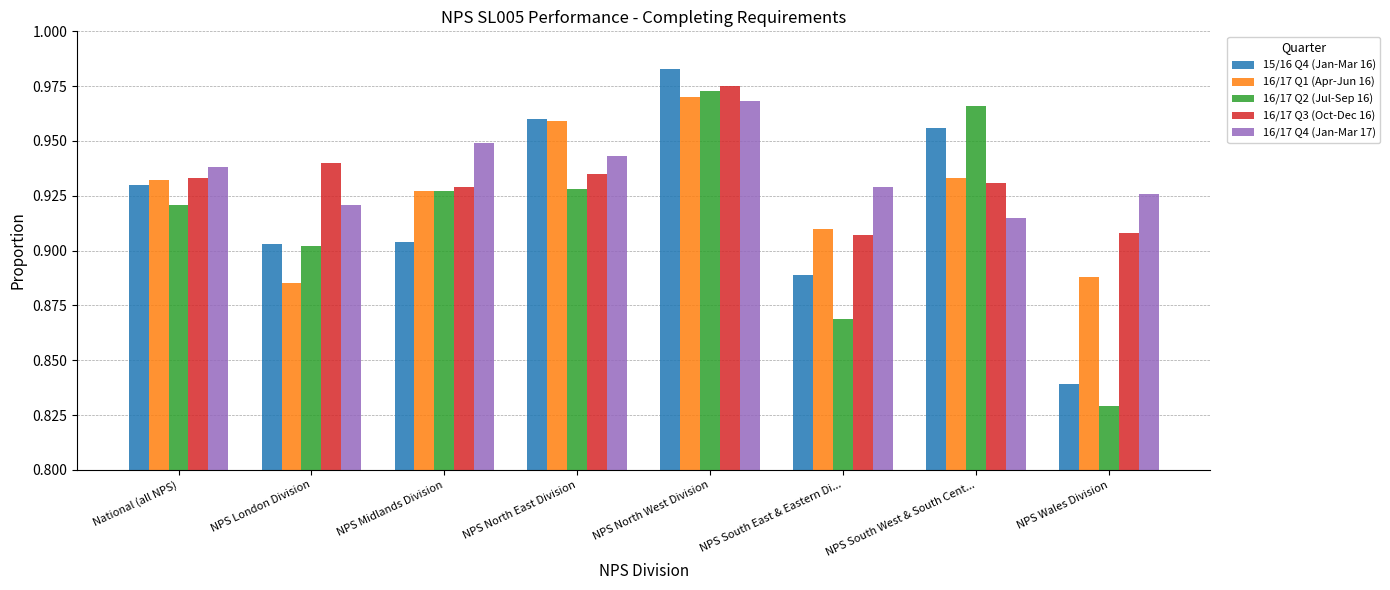

What are all the series names shown in the legend?

15/16 Q4 (Jan-Mar 16), 16/17 Q1 (Apr-Jun 16), 16/17 Q2 (Jul-Sep 16), 16/17 Q3 (Oct-Dec 16), 16/17 Q4 (Jan-Mar 17)